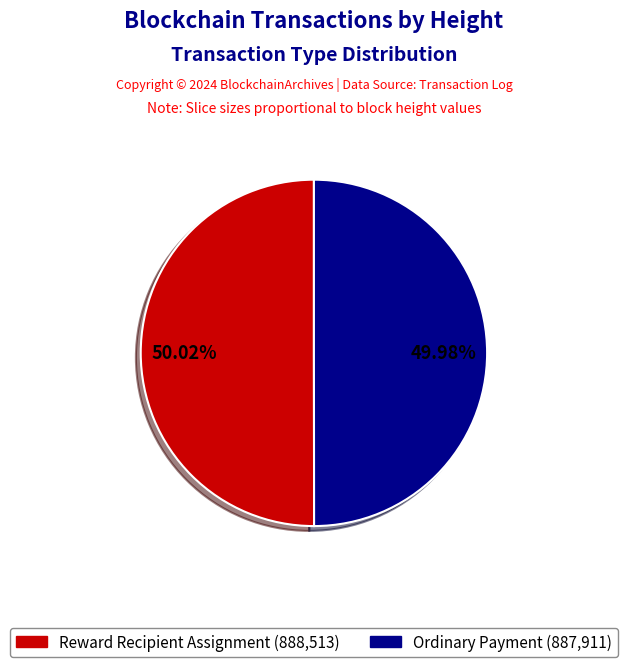

Is there a majority slice in this chart?

Yes